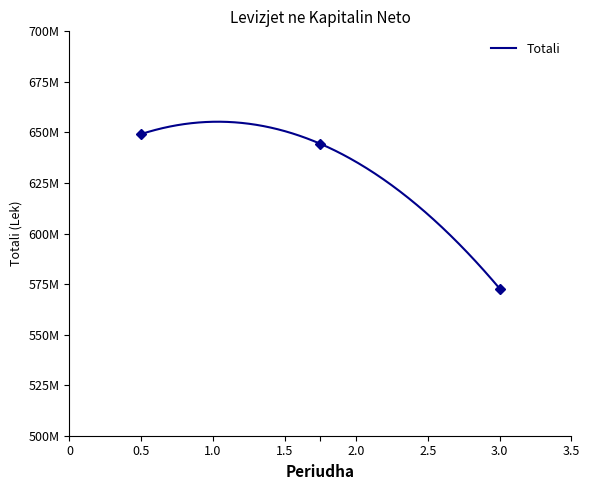

True or false: the data shows 309387099 at 3.0.

False